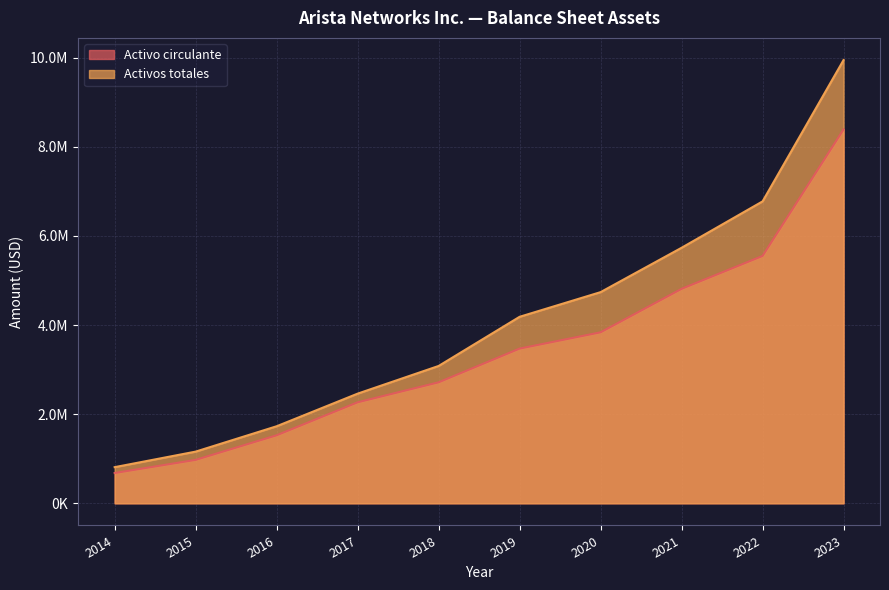

The value of Activos totales at 2019 is 2442342. True or false?

False